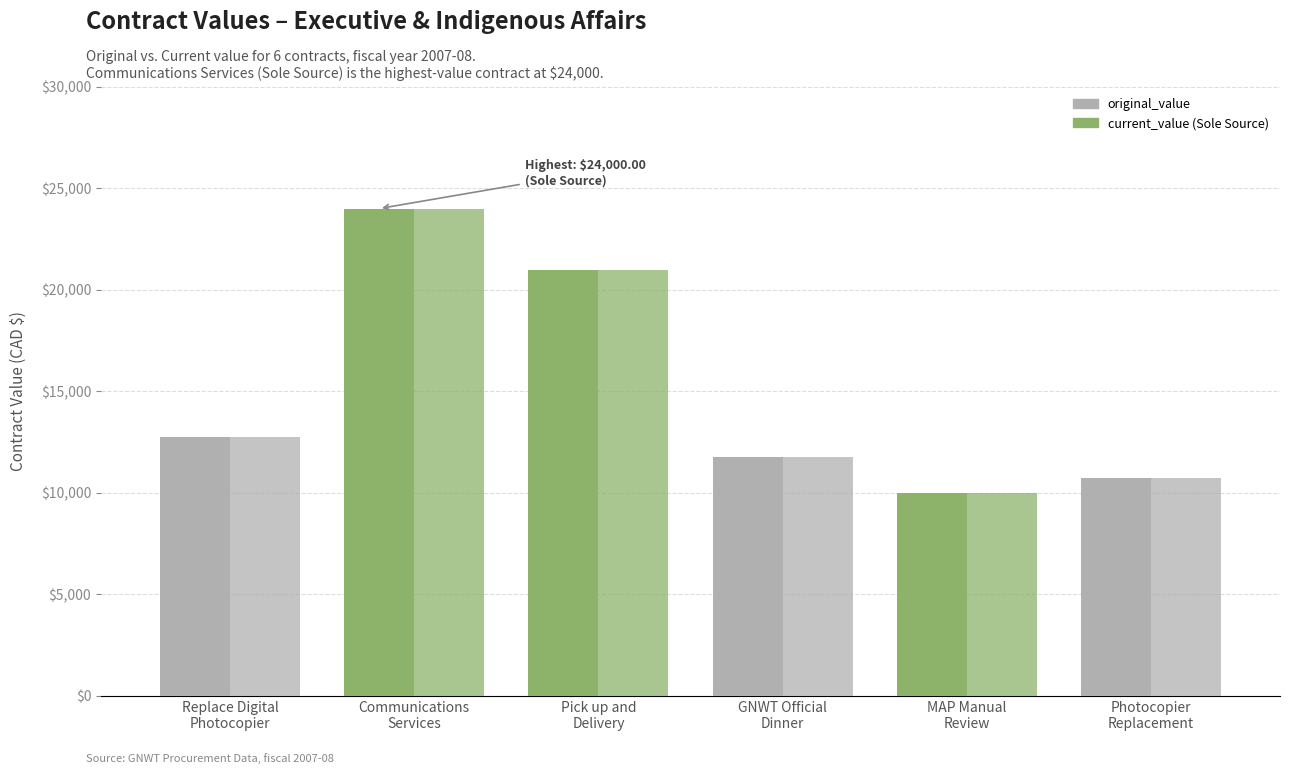

What position from the right is Replace Digital
Photocopier?

6